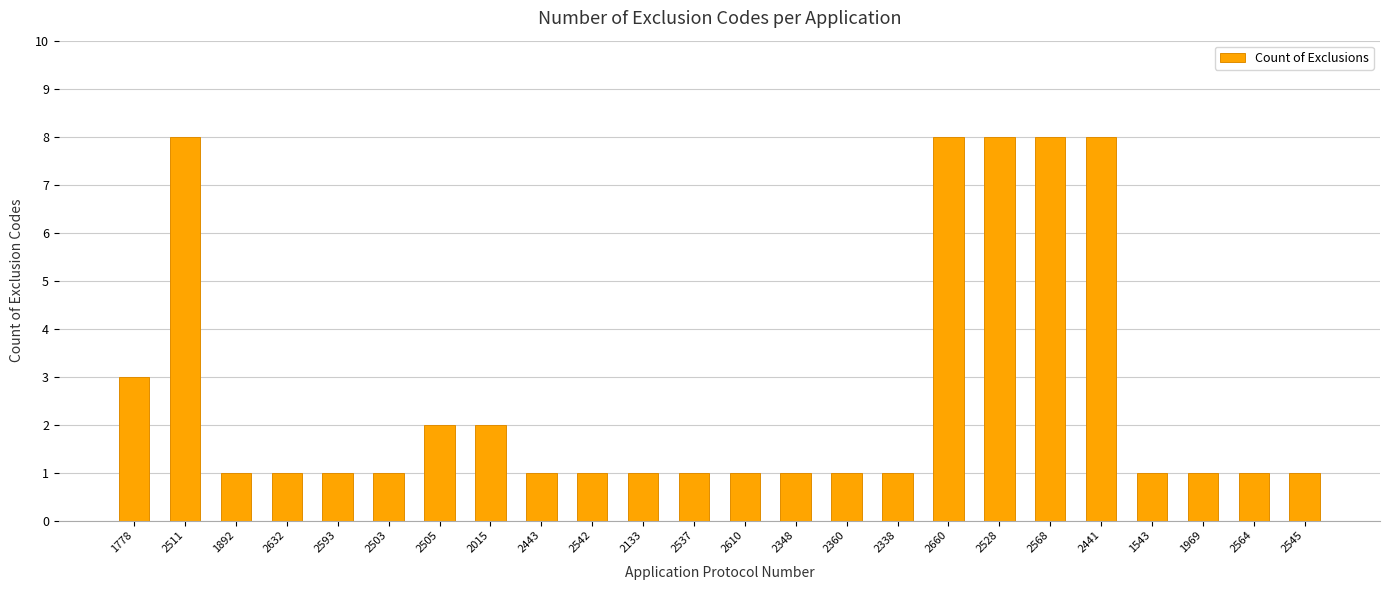

What is the maximum value shown in the chart?

8